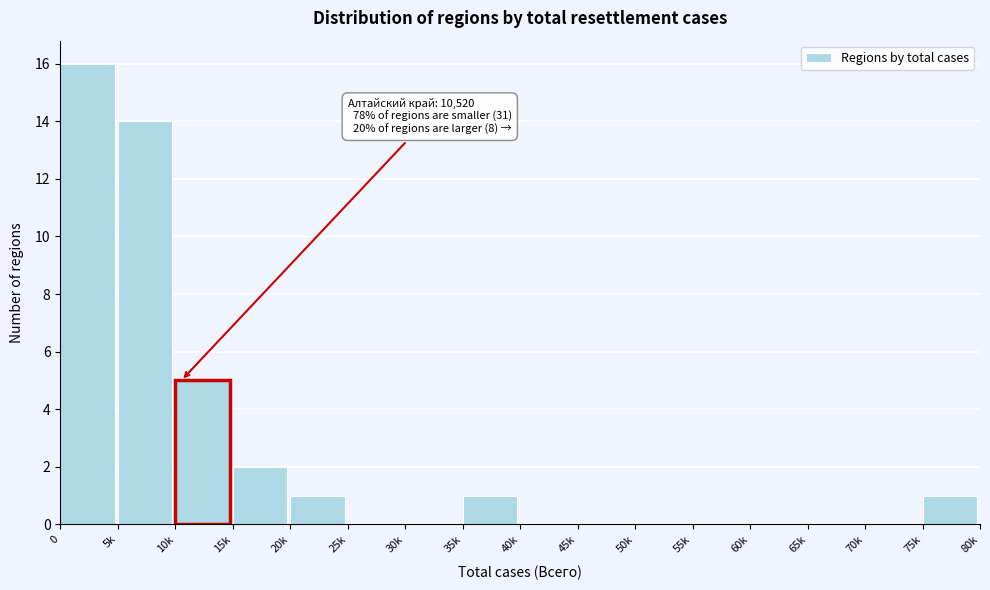

Reading left to right, what are all the values shown in this chart?

0=16	5k=14	10k=5	15k=2	20k=1	25k=0	30k=0	35k=1	40k=0	45k=0	50k=0	55k=0	60k=0	65k=0	70k=0	75k=1